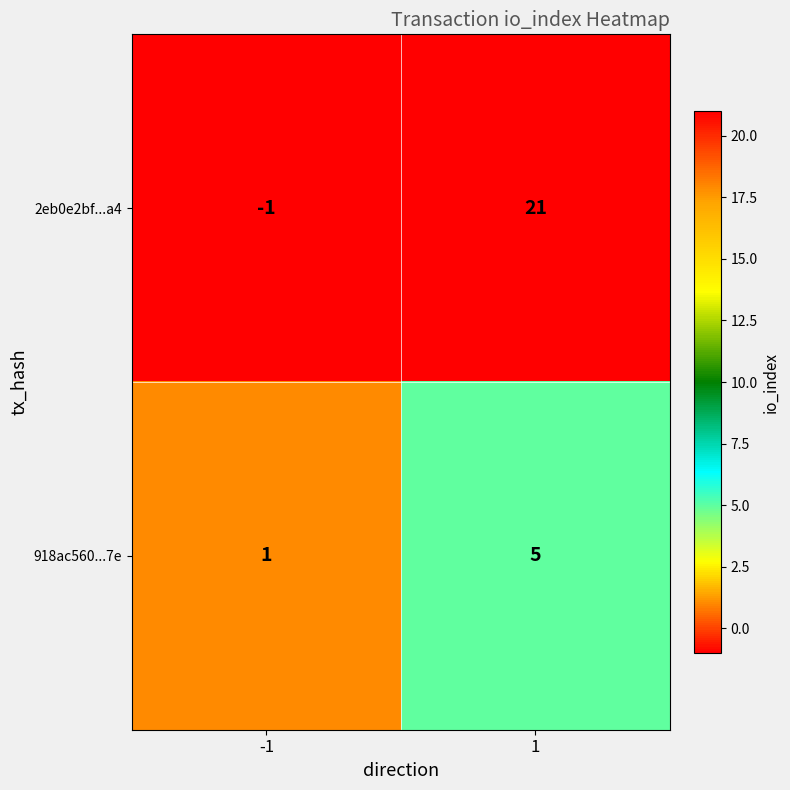

Which series has the largest range (max minus min)?

2eb0e2bf...a4